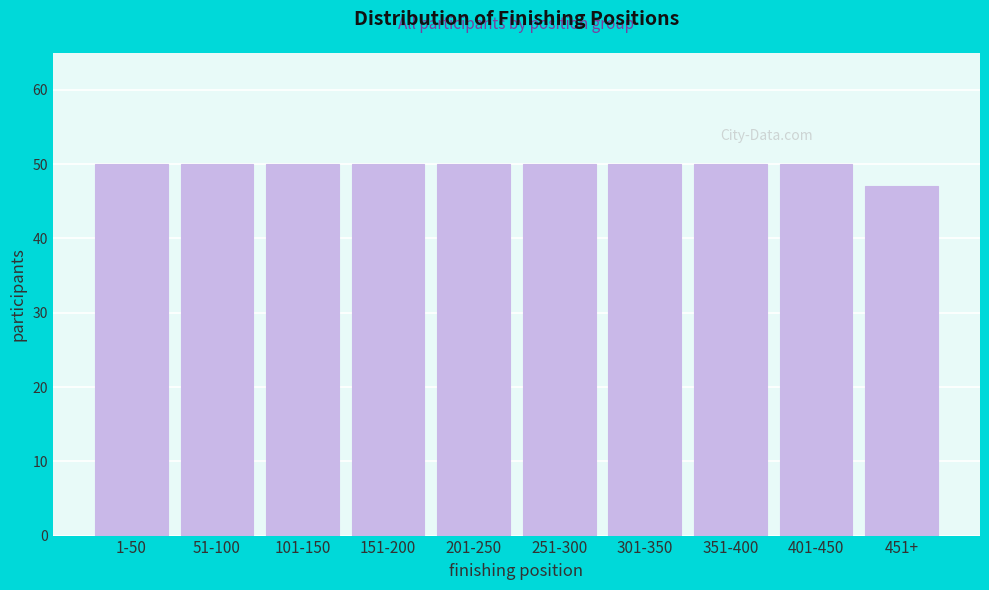

Reading left to right, extract all data points from this chart.

1-50=50	51-100=50	101-150=50	151-200=50	201-250=50	251-300=50	301-350=50	351-400=50	401-450=50	451+=47